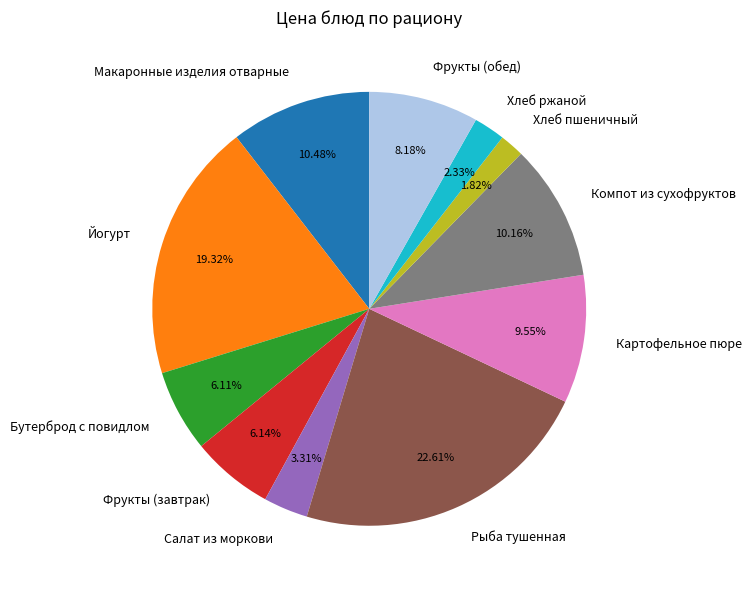

Does Фрукты (завтрак) account for over 50% of the chart?

No